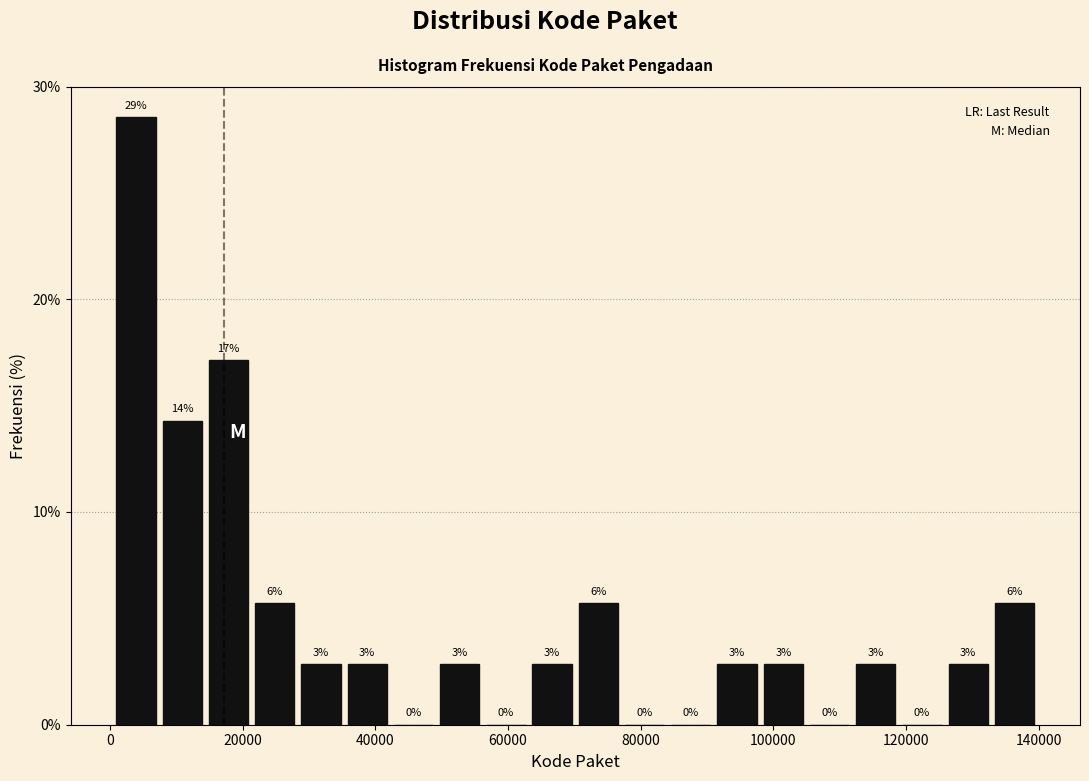

Around what value on the x-axis is the tallest bar? Give the approximate position of its centre, as read against the axis.

4000